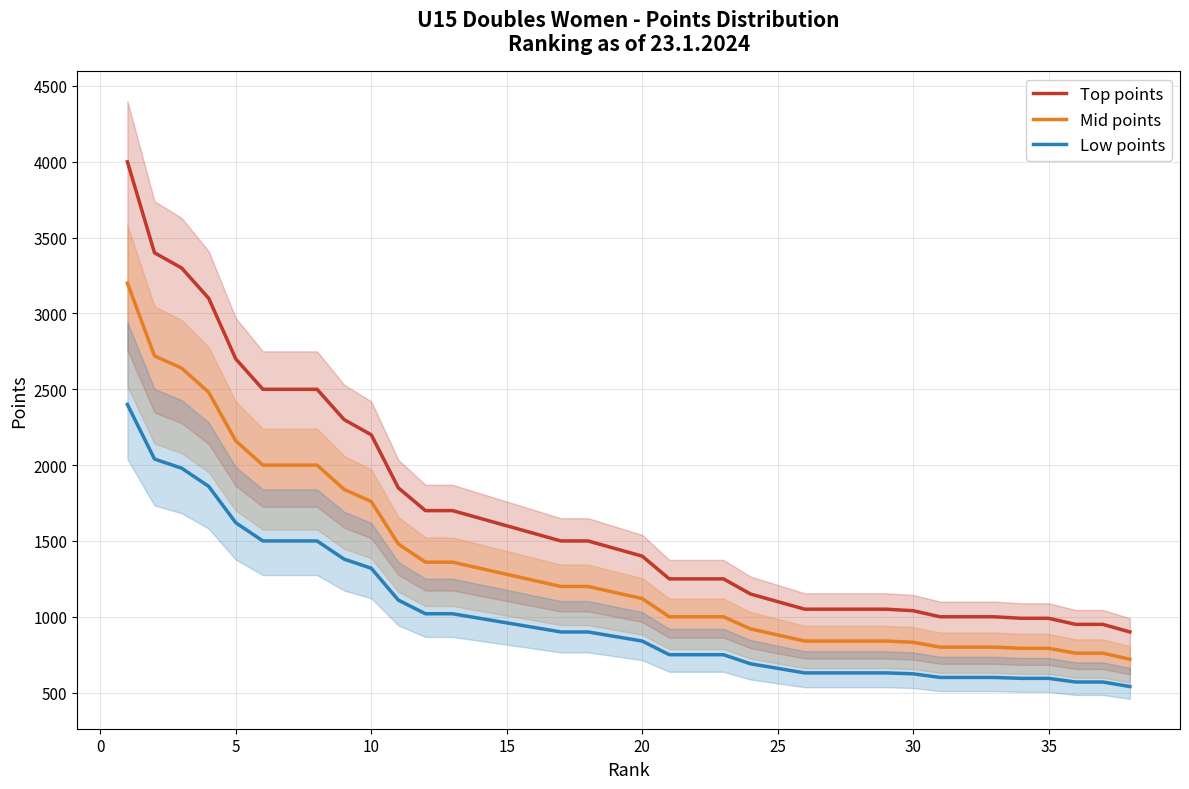

What is the highest value of the Low points series?

2400